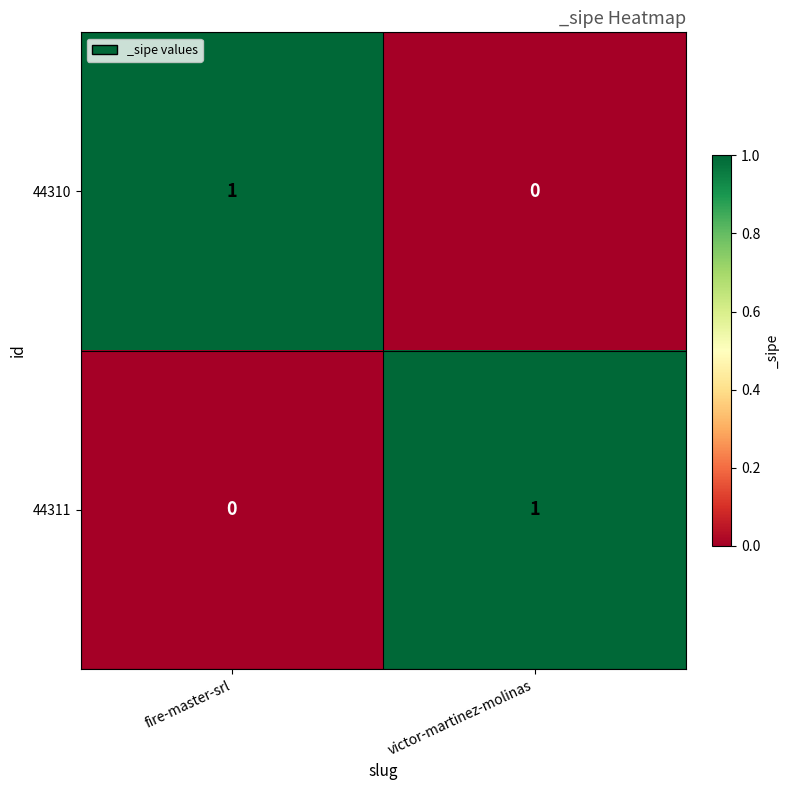

What is the spread (max minus min) of values at victor-martinez-molinas?

1